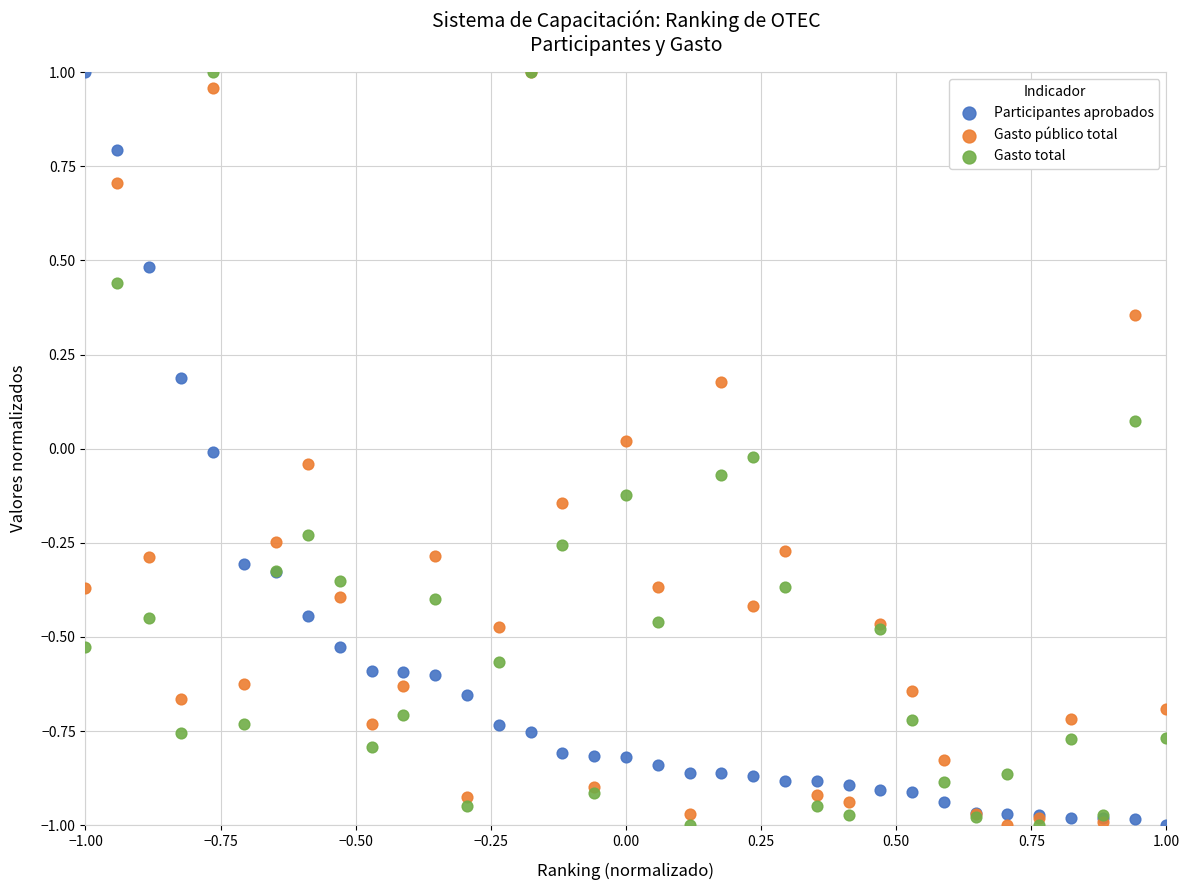

What are all the series names shown in the legend?

Participantes aprobados, Gasto público total, Gasto total